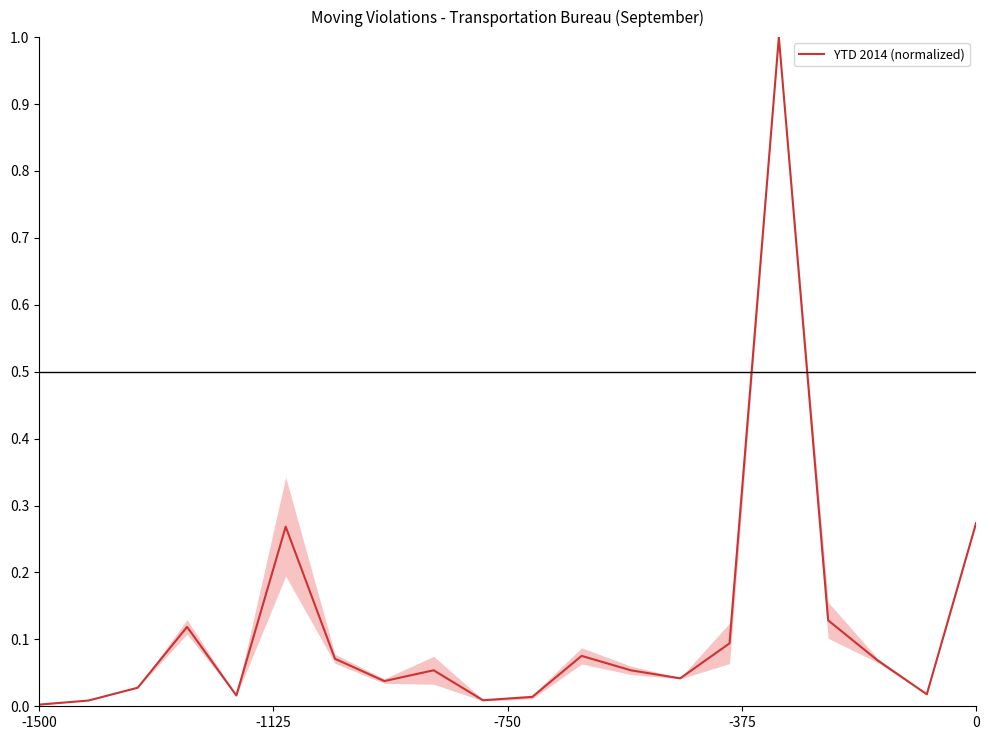

What is the maximum value shown in the chart?

1.0